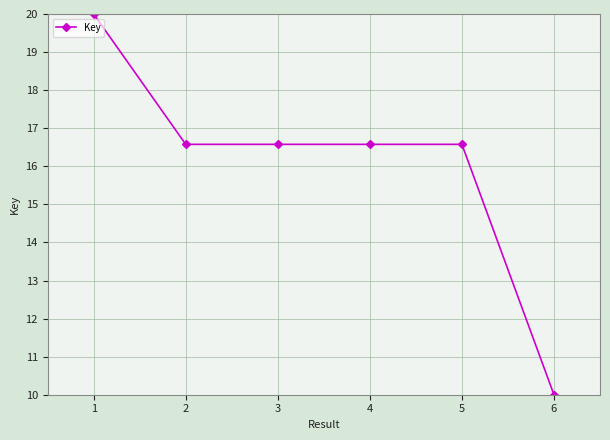

True or false: there are more than 0 points higher than both neighbors.

True